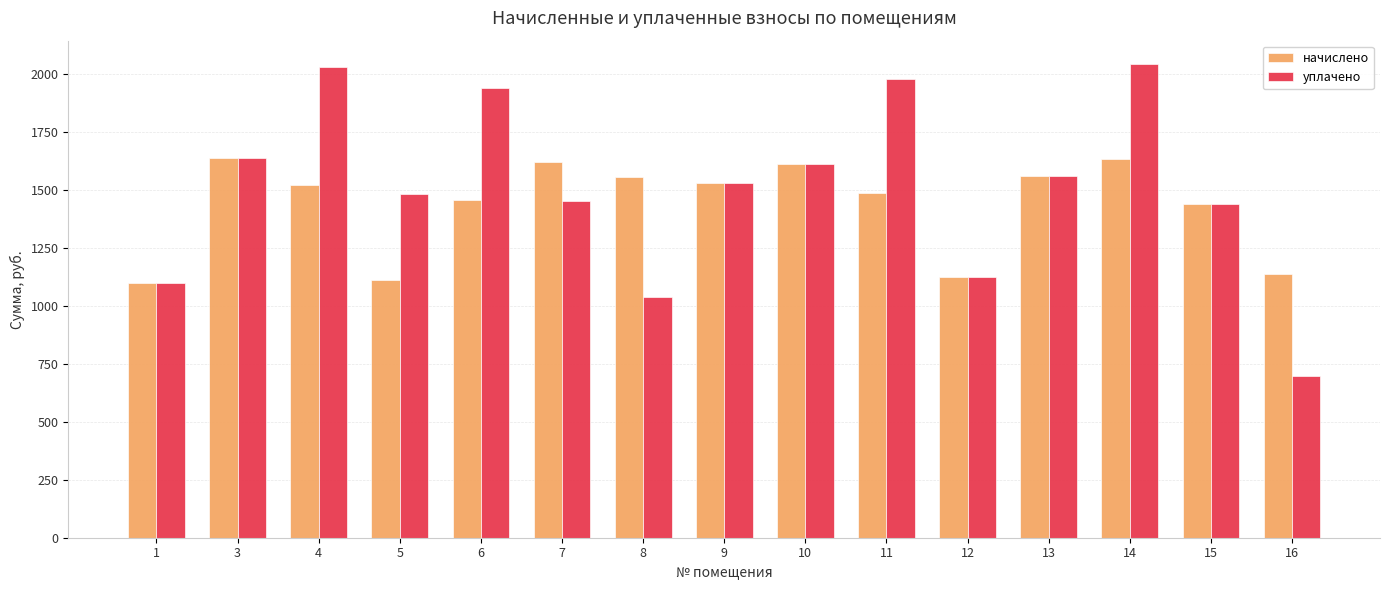

What is the difference between the maximum and minimum values in the уплачено series?

1342.7